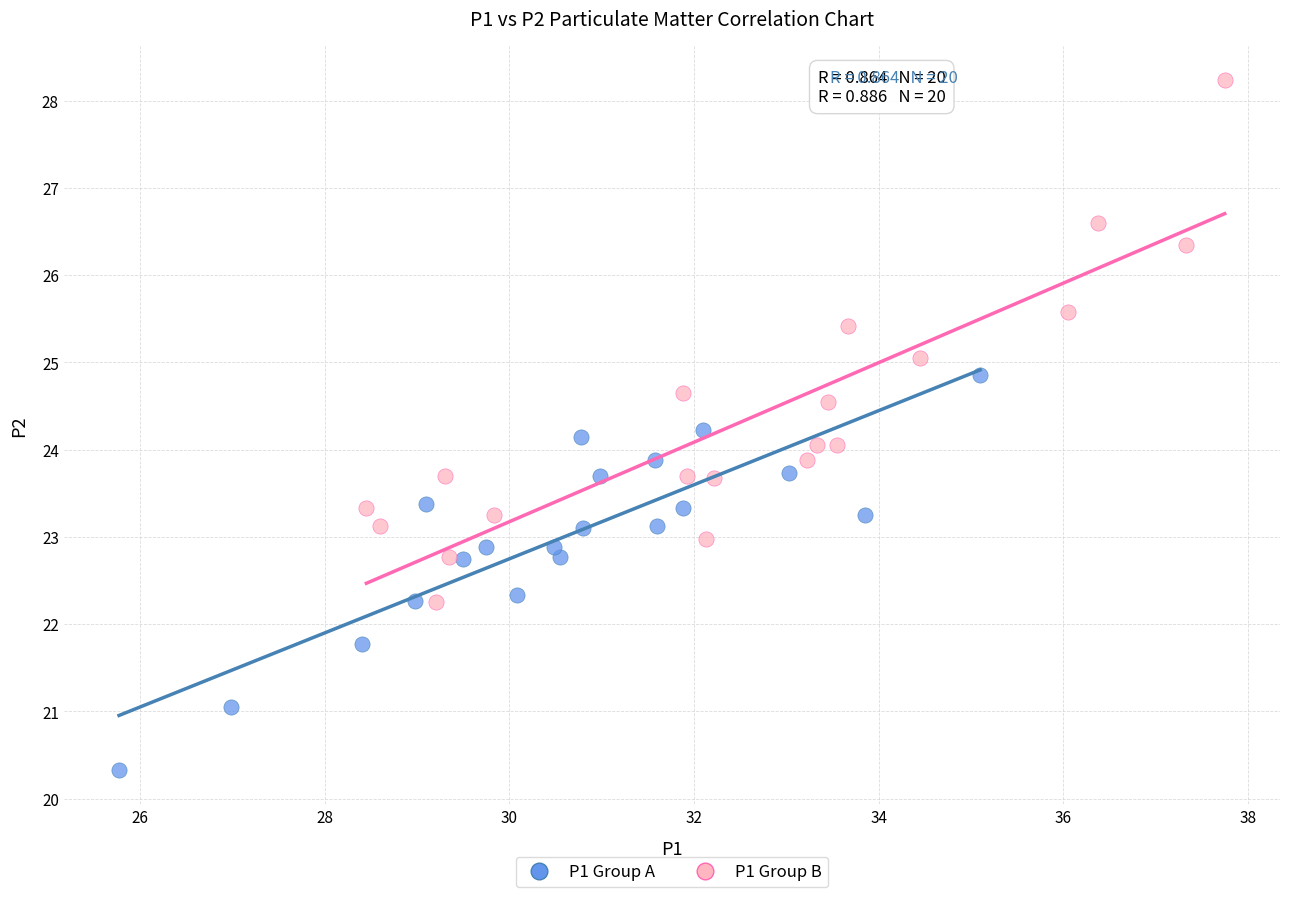

Which series has the largest Y range (max minus min)?

P1 Group B